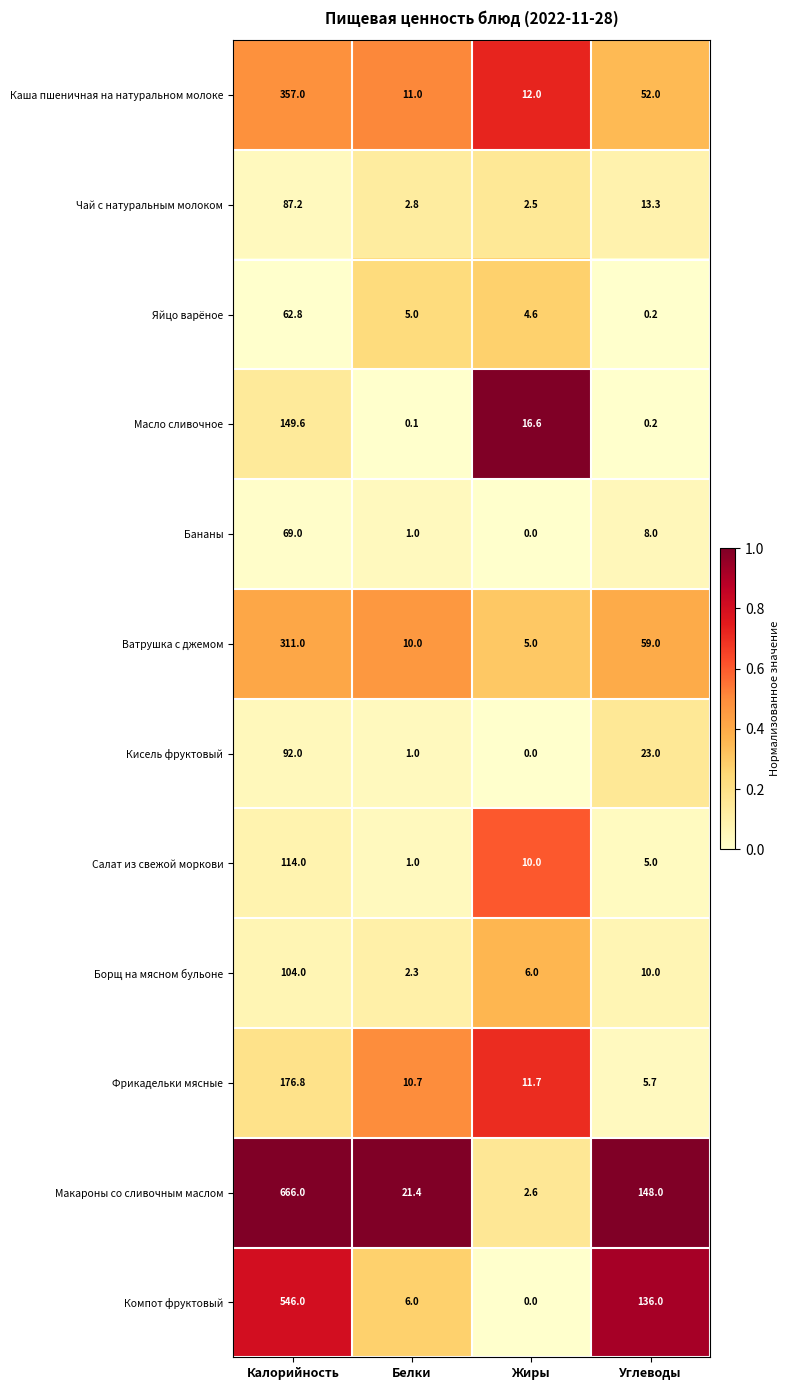

Count the number of categories in the chart.

4